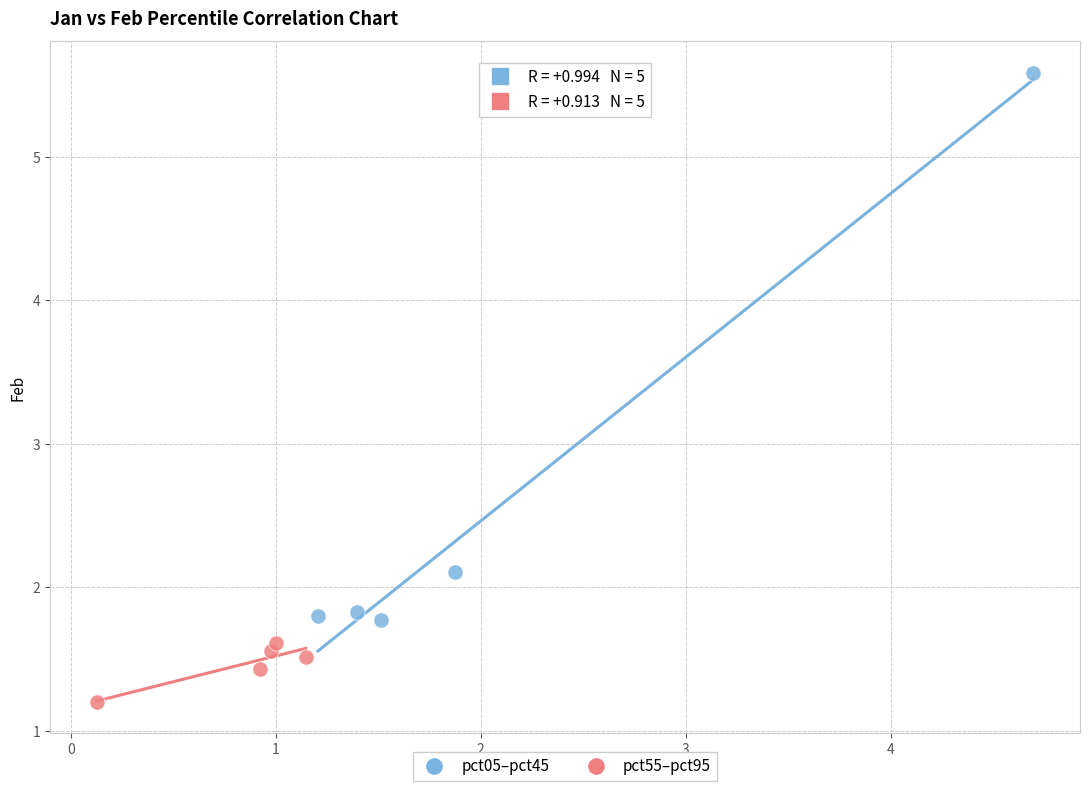

Which series reaches the maximum Y coordinate?

pct05–pct45